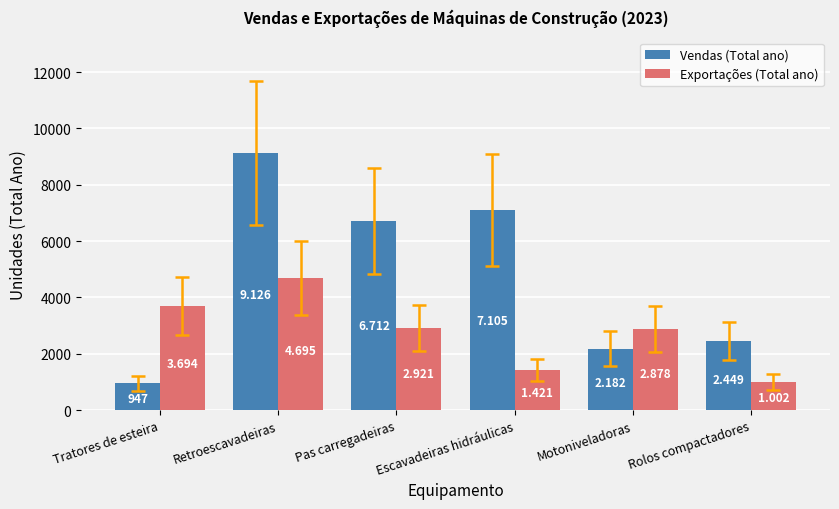

Reading left to right, transcribe all the data shown in this chart.

Vendas (Total ano): Tratores de esteira=947	Retroescavadeiras=9126	Pas carregadeiras=6712	Escavadeiras hidráulicas=7105	Motoniveladoras=2182	Rolos compactadores=2449
Exportações (Total ano): Tratores de esteira=3694	Retroescavadeiras=4695	Pas carregadeiras=2921	Escavadeiras hidráulicas=1421	Motoniveladoras=2878	Rolos compactadores=1002